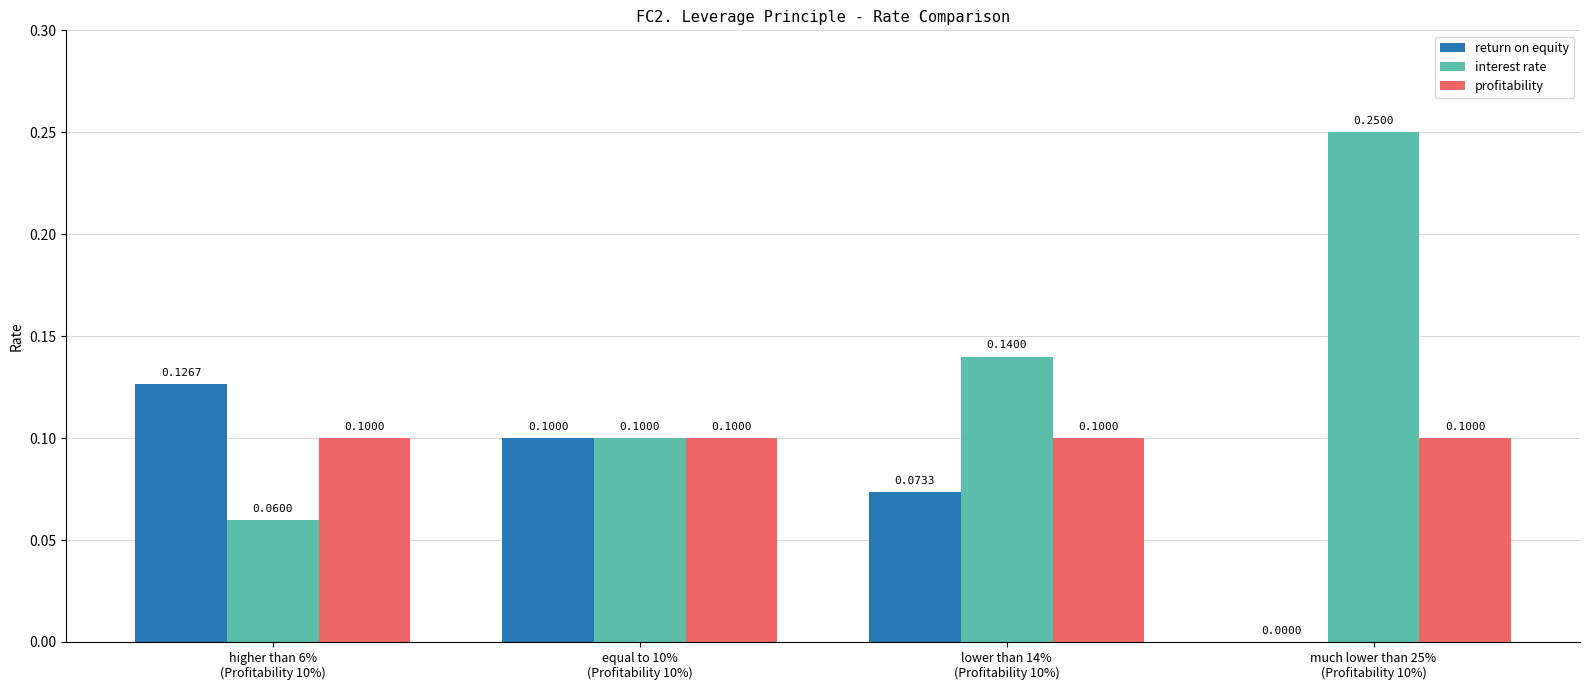

Which series has the largest total across all categories?

interest rate